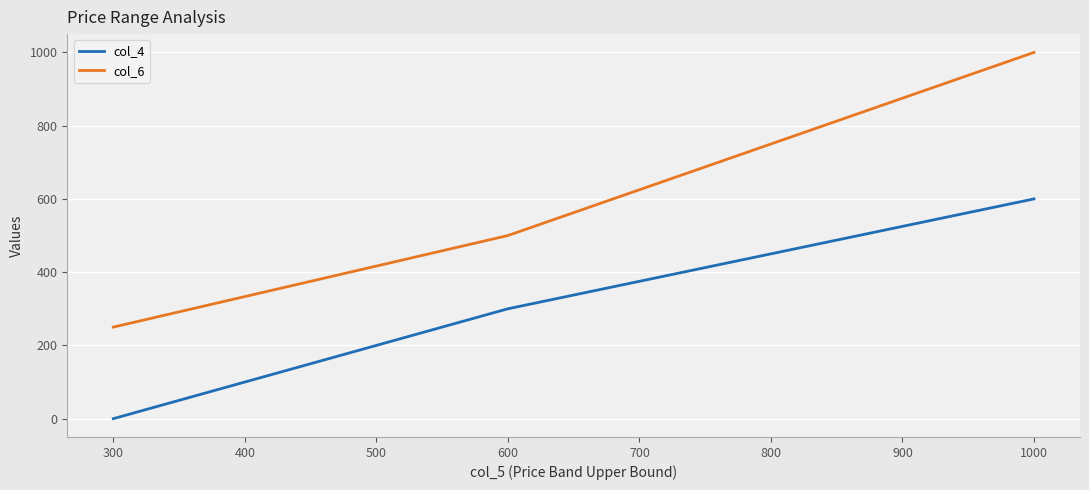

At which label is col_4 closest to 300?

600